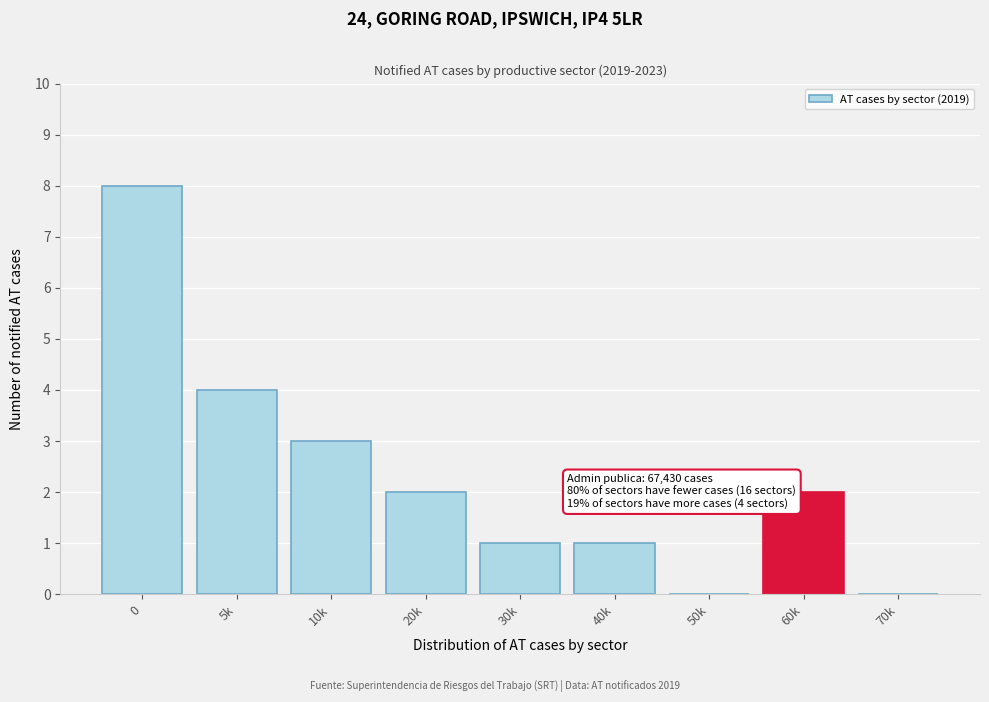

Reading left to right, list all the values displayed in this chart.

0=8	5k=4	10k=3	20k=2	30k=1	40k=1	50k=0	60k=2	70k=0